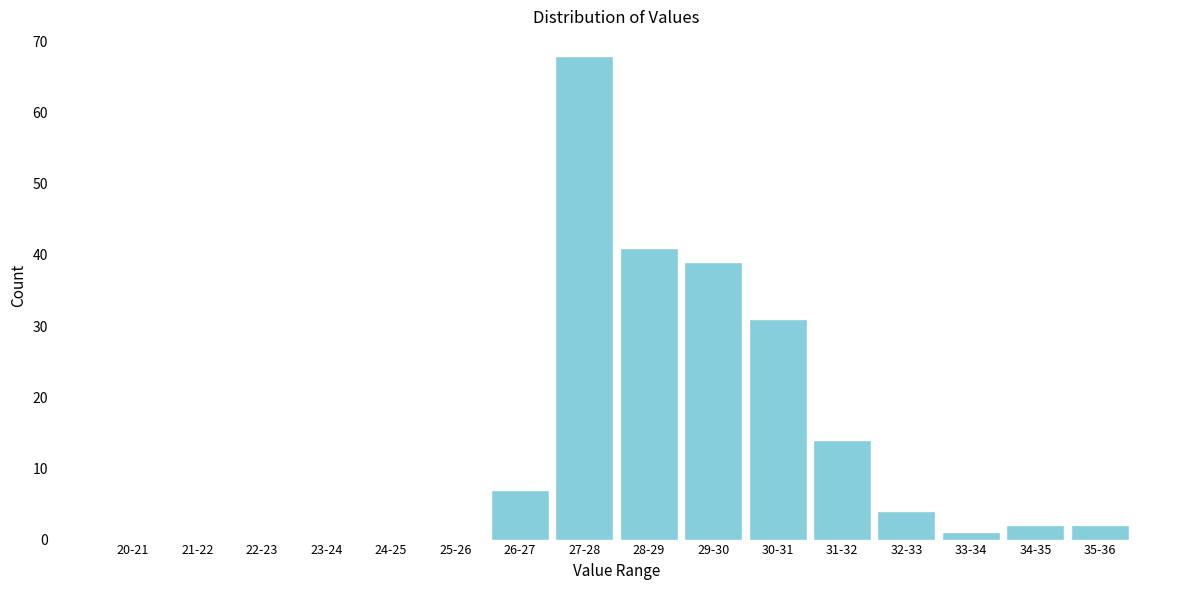

Reading left to right, transcribe all the data shown in this chart.

20-21=0	21-22=0	22-23=0	23-24=0	24-25=0	25-26=0	26-27=7	27-28=68	28-29=41	29-30=39	30-31=31	31-32=14	32-33=4	33-34=1	34-35=2	35-36=2